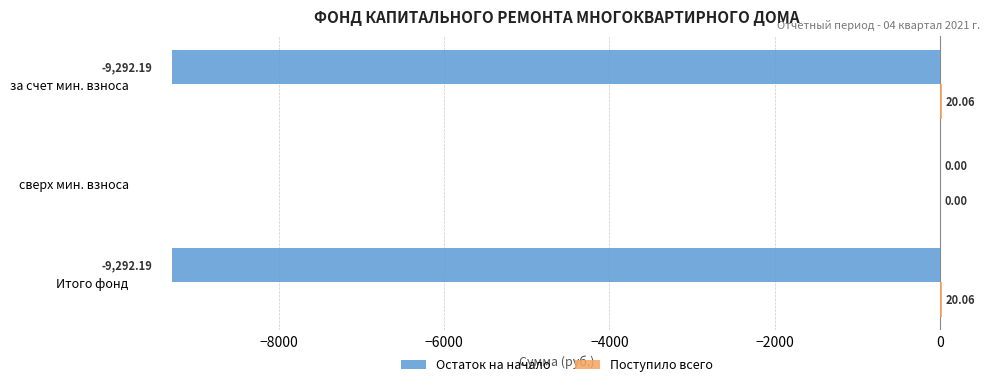

What is the average value of the Остаток на начало series?

-6194.8